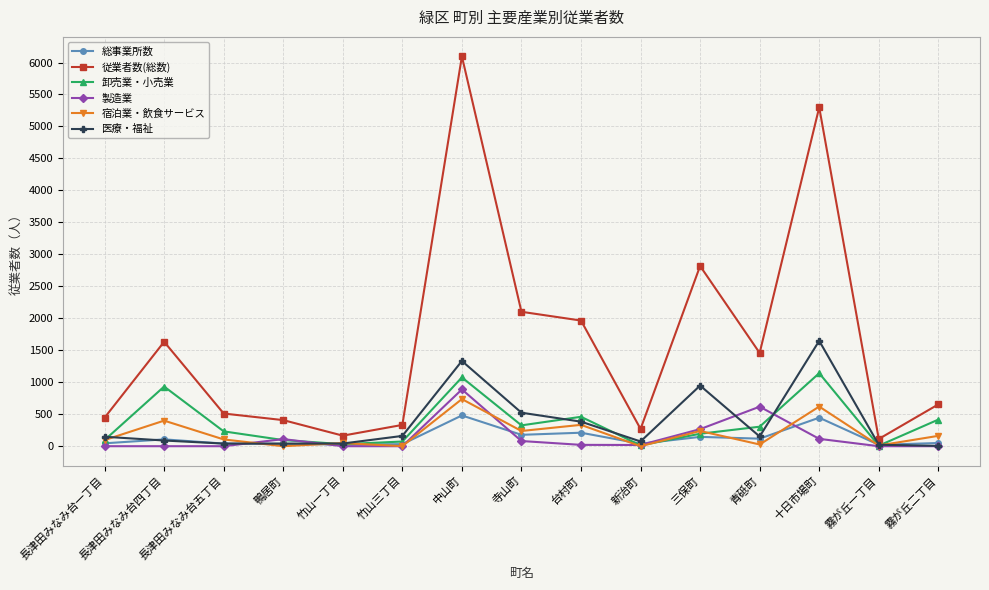

What is the label of the 11th point from the left?

三保町